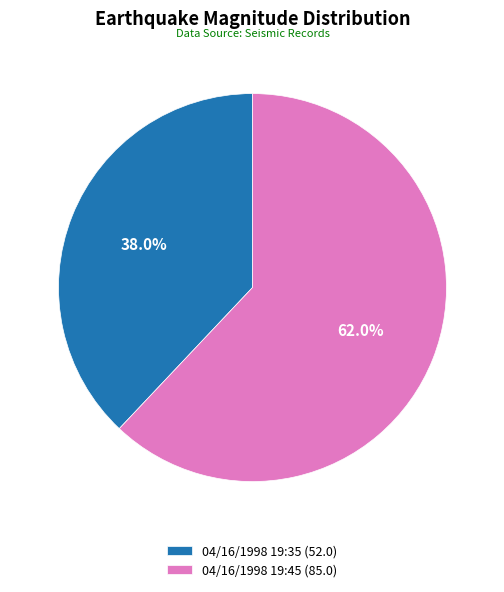

To the nearest percent, what is the combined percentage of 04/16/1998 19:45 and 04/16/1998 19:35?

100%